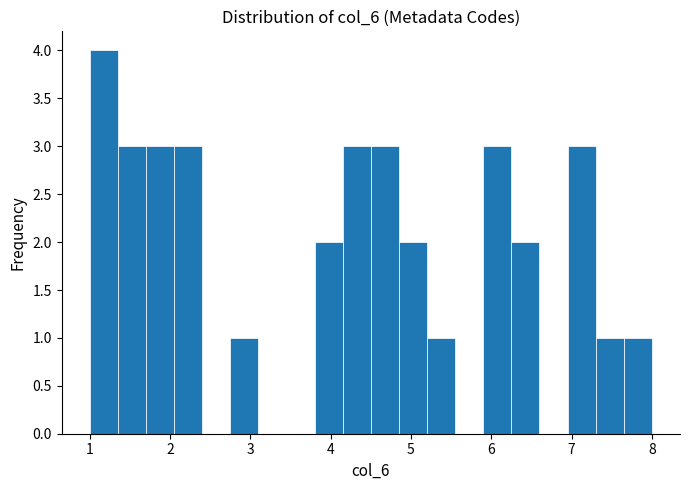

Around what value on the x-axis is the tallest bar? Give the approximate position of its centre, as read against the axis.

1.2